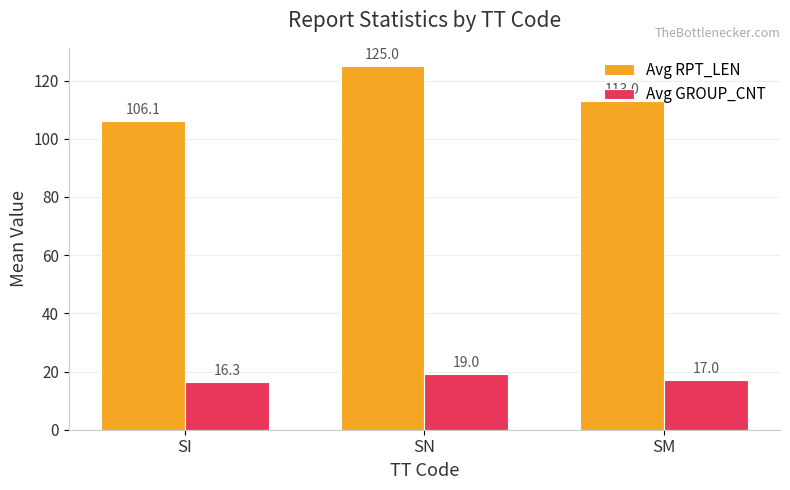

The Avg GROUP_CNT series shows 19.0 at SN. True or false?

True